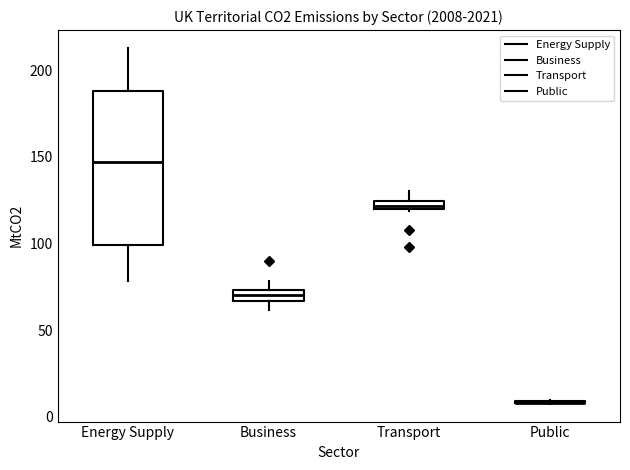

Where does the upper whisker of the box for Transport end on the y-axis? The values are not printed on the chart, so give them approximately, as read against the axis.

130